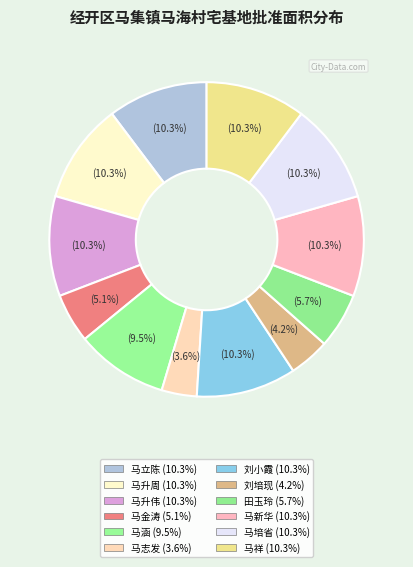

To the nearest percent, what portion does 马培省 represent?

10%